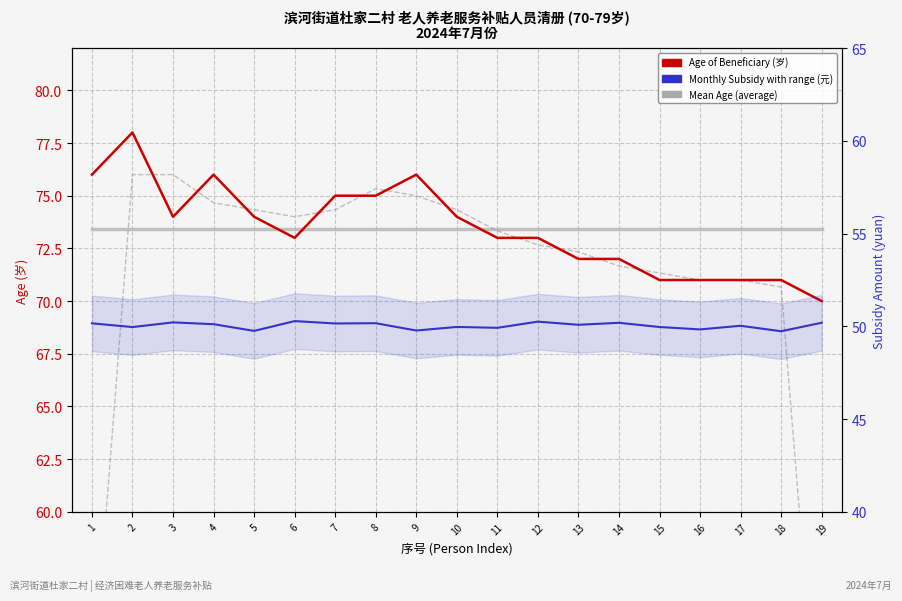

Which has a higher value, 16 or 10?

10